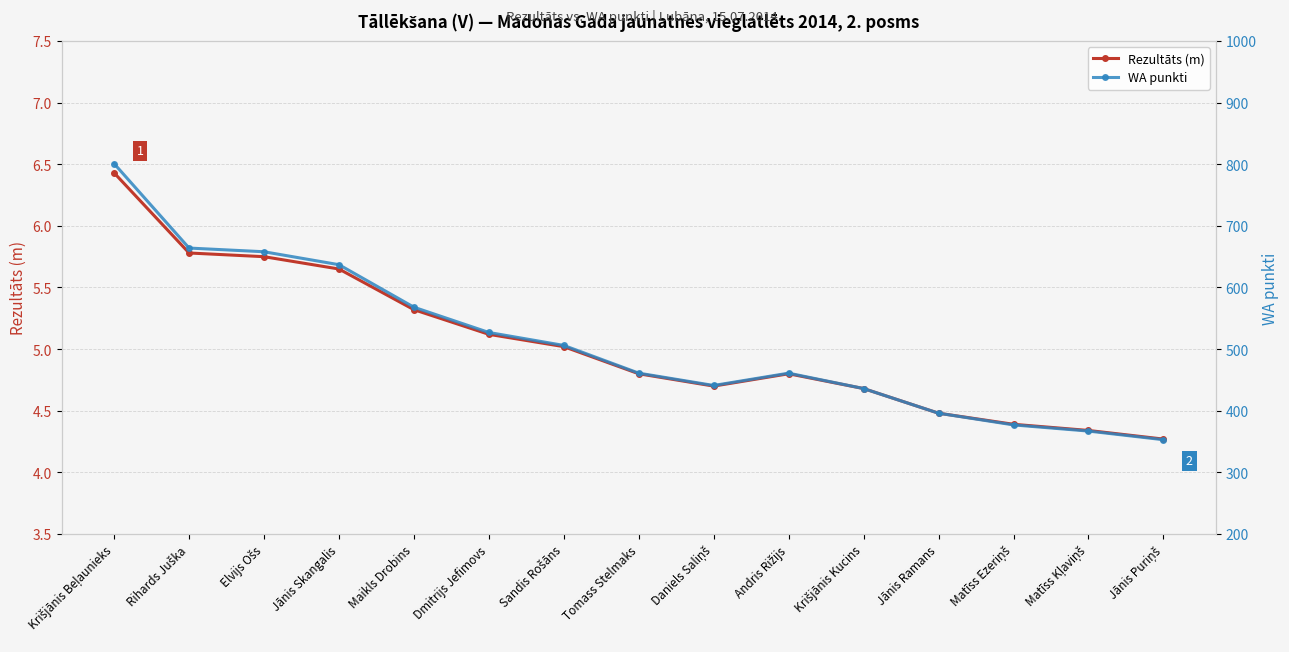

What is the sum of all Rezultāts (m) values?

75.5